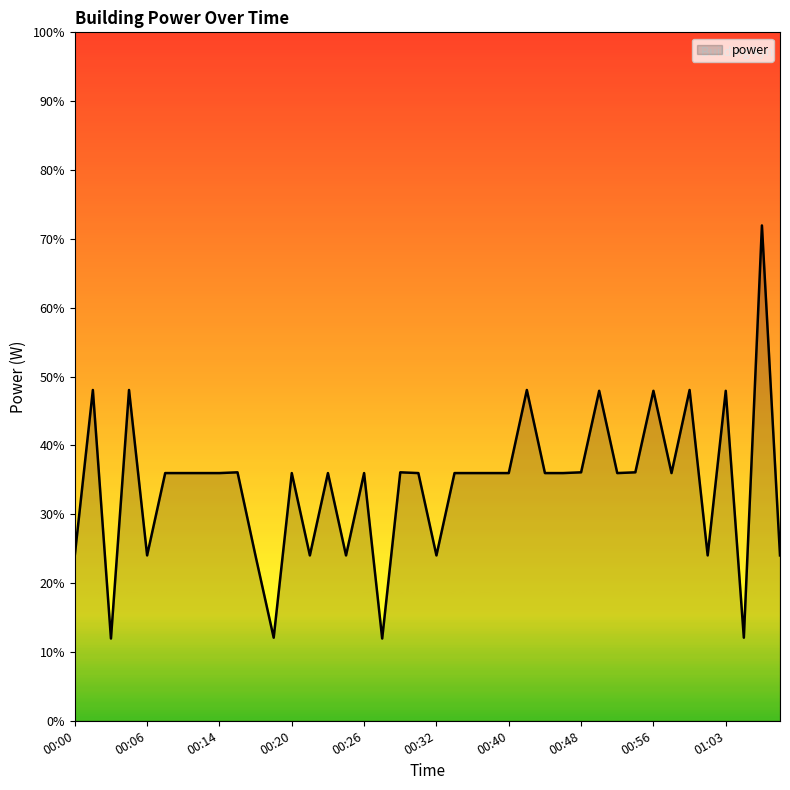

Does the chart have visible grid lines?

No